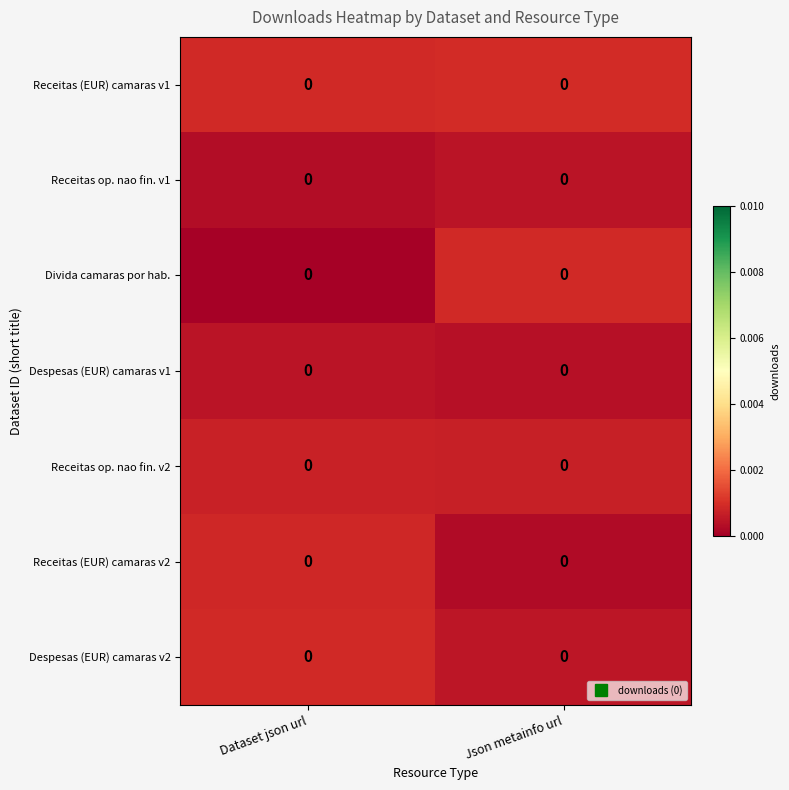

The row_0 series shows 0.0 at Json metainfo url. True or false?

False